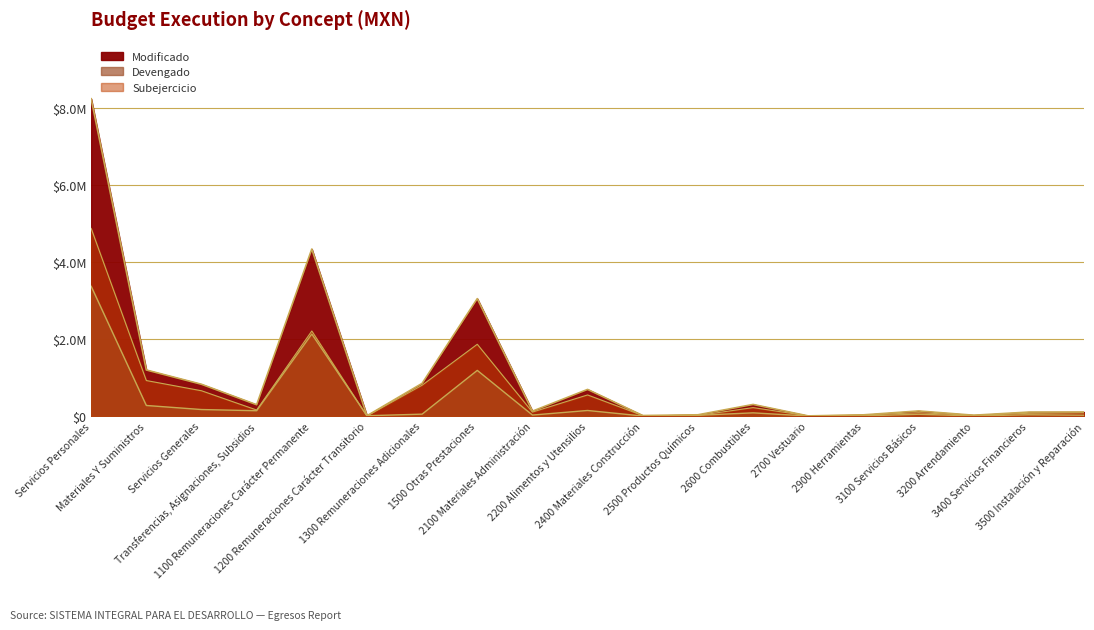

What is the maximum value shown in the chart?

8247238.4